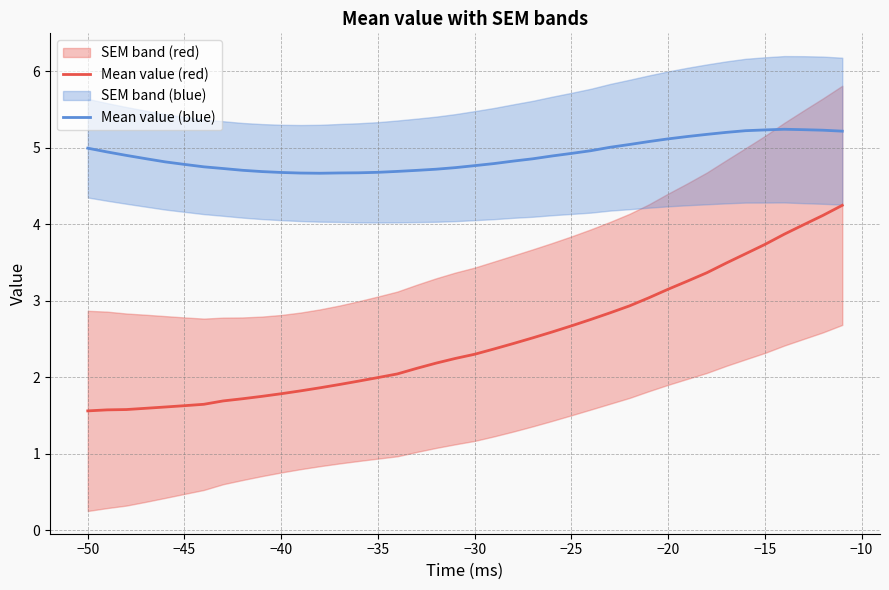

What is the maximum value for Mean value (blue)?

5.2